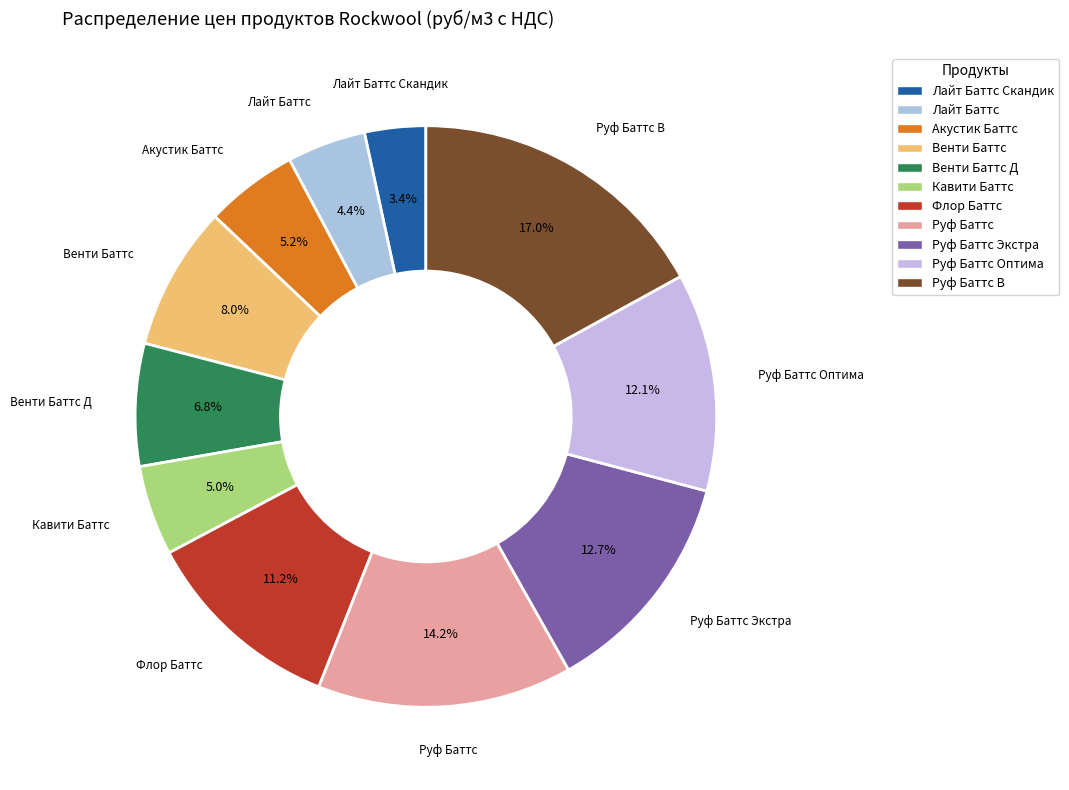

How many slices are in this pie chart?

11